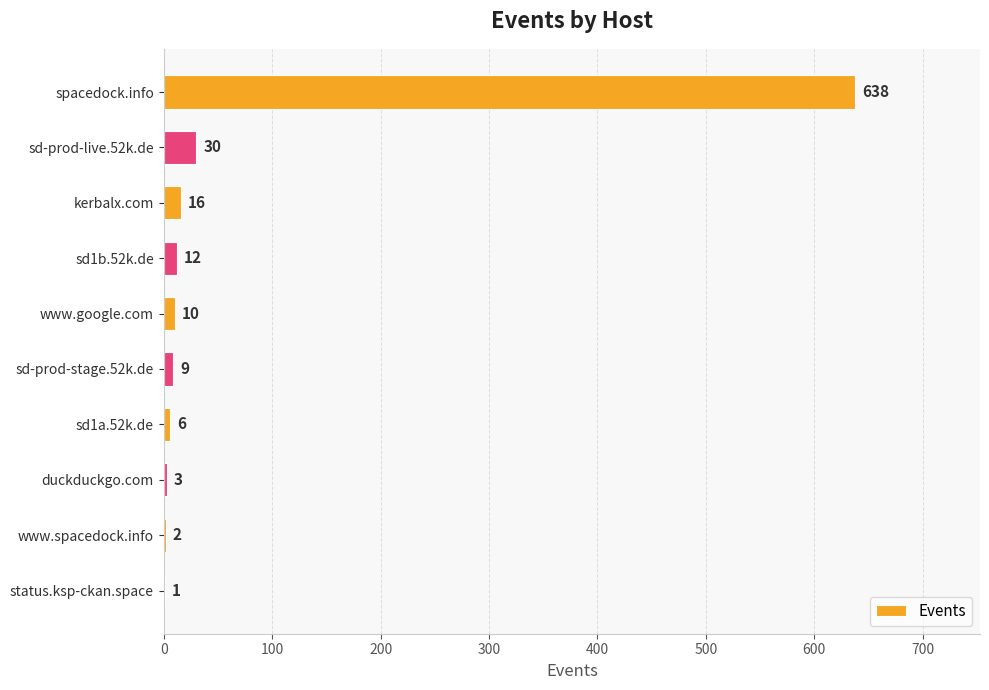

Reading bottom to top, transcribe all the data shown in this chart.

status.ksp-ckan.space=1	www.spacedock.info=2	duckduckgo.com=3	sd1a.52k.de=6	sd-prod-stage.52k.de=9	www.google.com=10	sd1b.52k.de=12	kerbalx.com=16	sd-prod-live.52k.de=30	spacedock.info=638